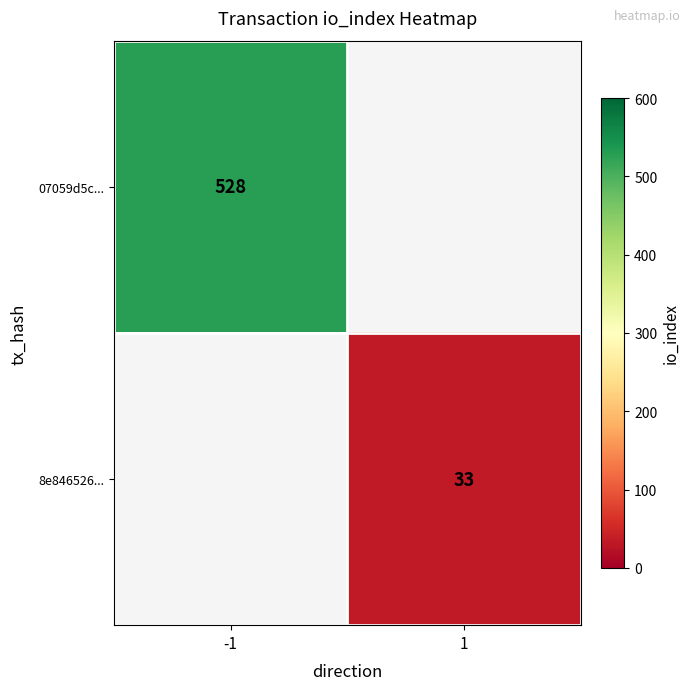

Which label corresponds to the smallest value in the chart?

1